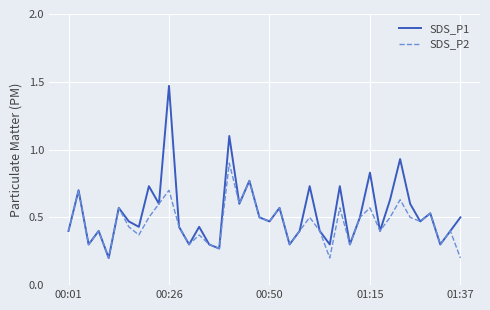

List the series in order of their peak value, highest first.

SDS_P1, SDS_P2